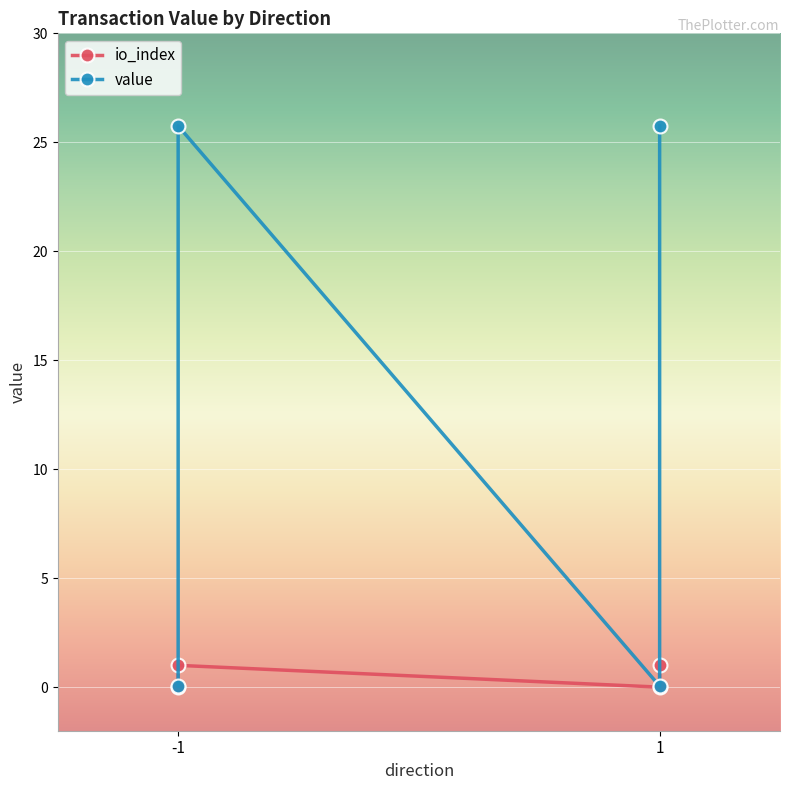

What is the average value of the value series?

12.9